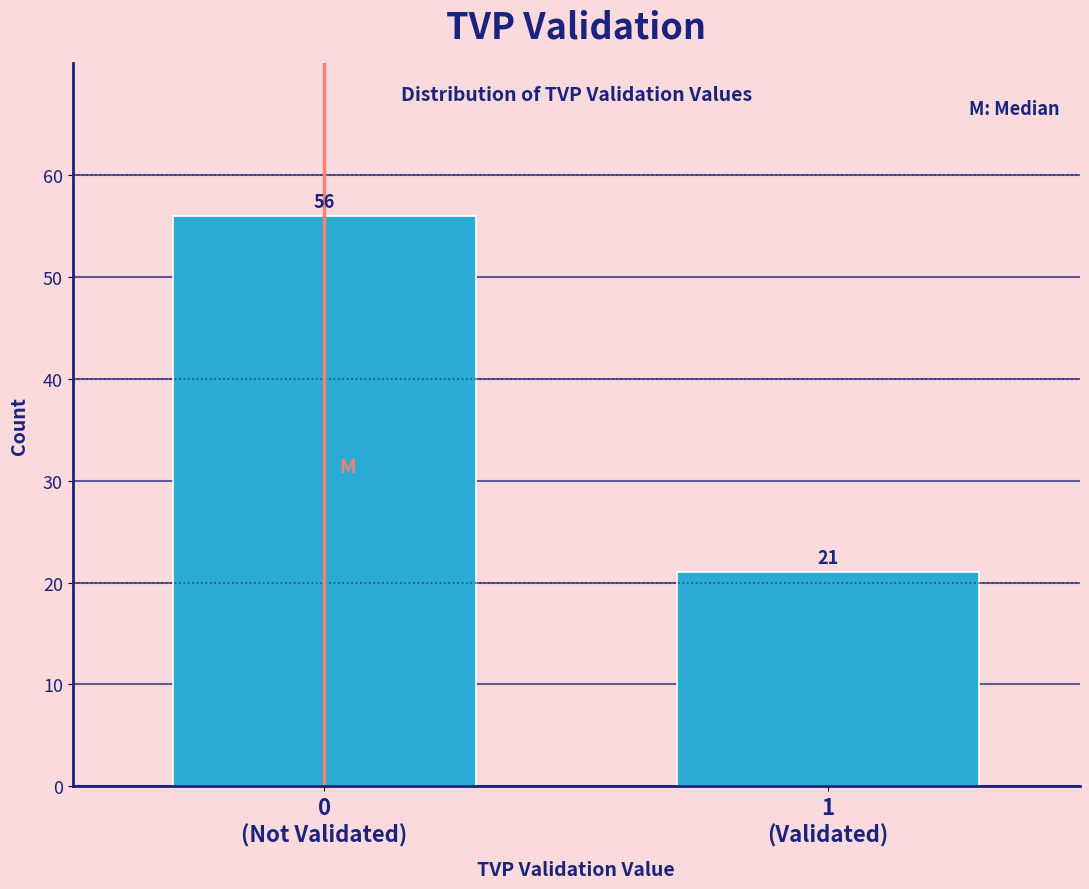

Reading left to right, extract all data points from this chart.

56	21